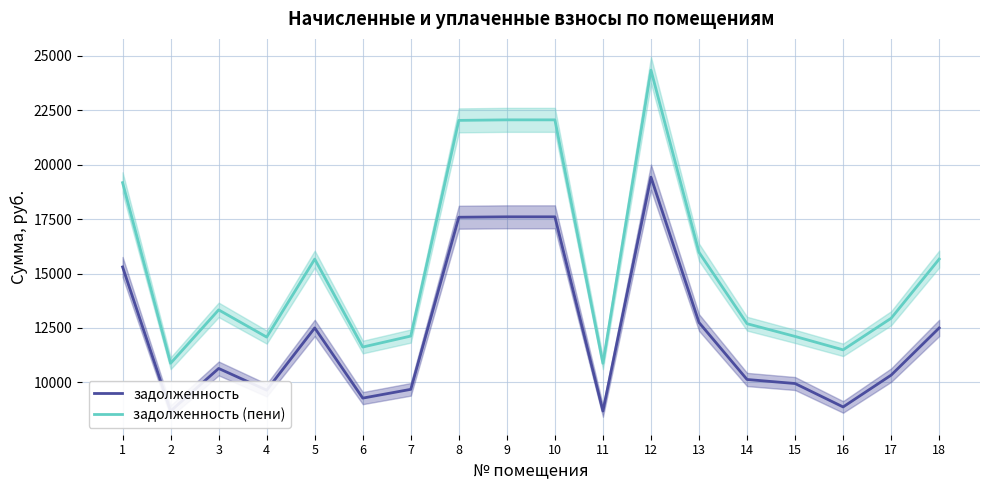

List the labels in order of задолженность (пени) value, largest first.

12, 9, 10, 8, 1, 13, 5, 18, 3, 17, 14, 7, 15, 4, 6, 16, 2, 11